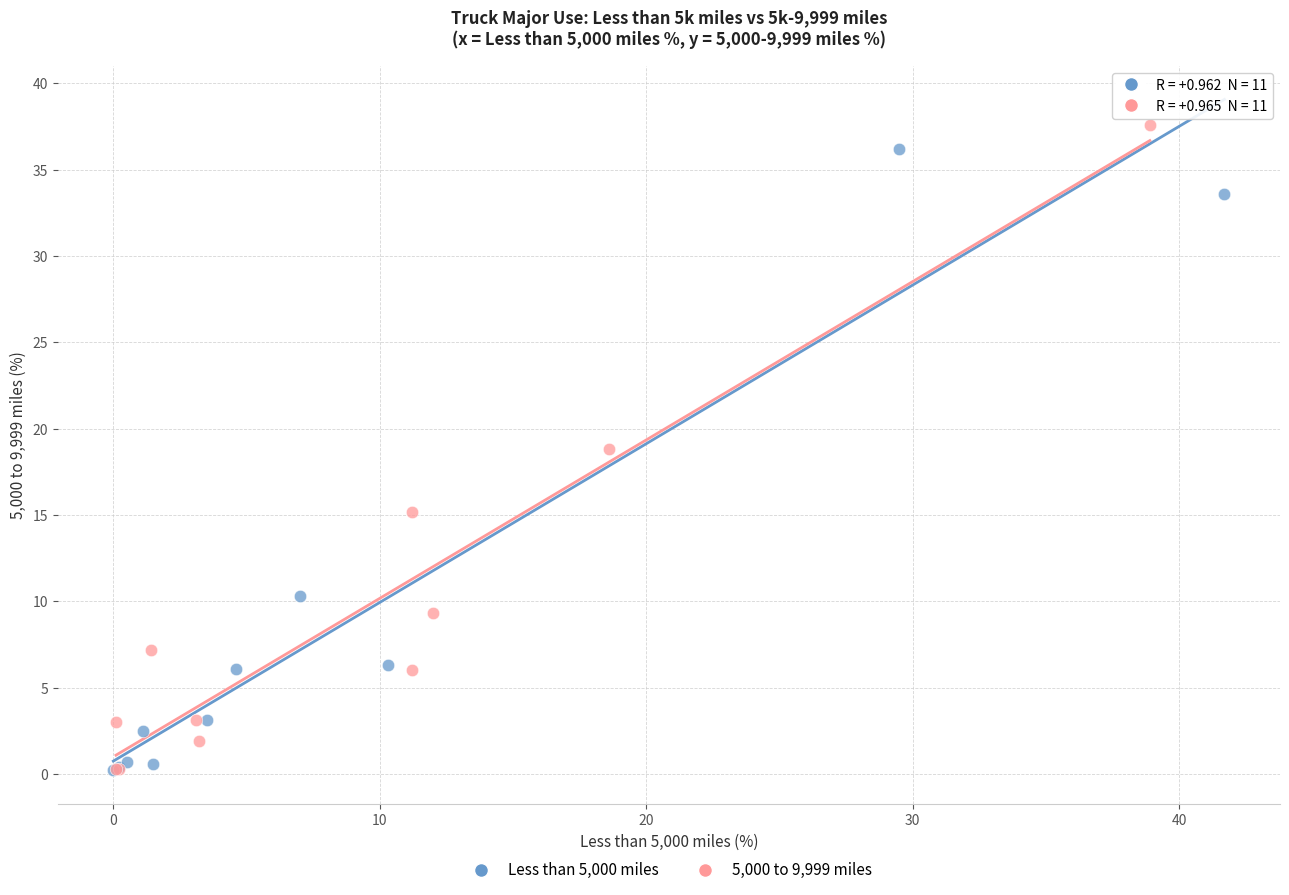

Which series has the largest Y range (max minus min)?

5,000 to 9,999 miles